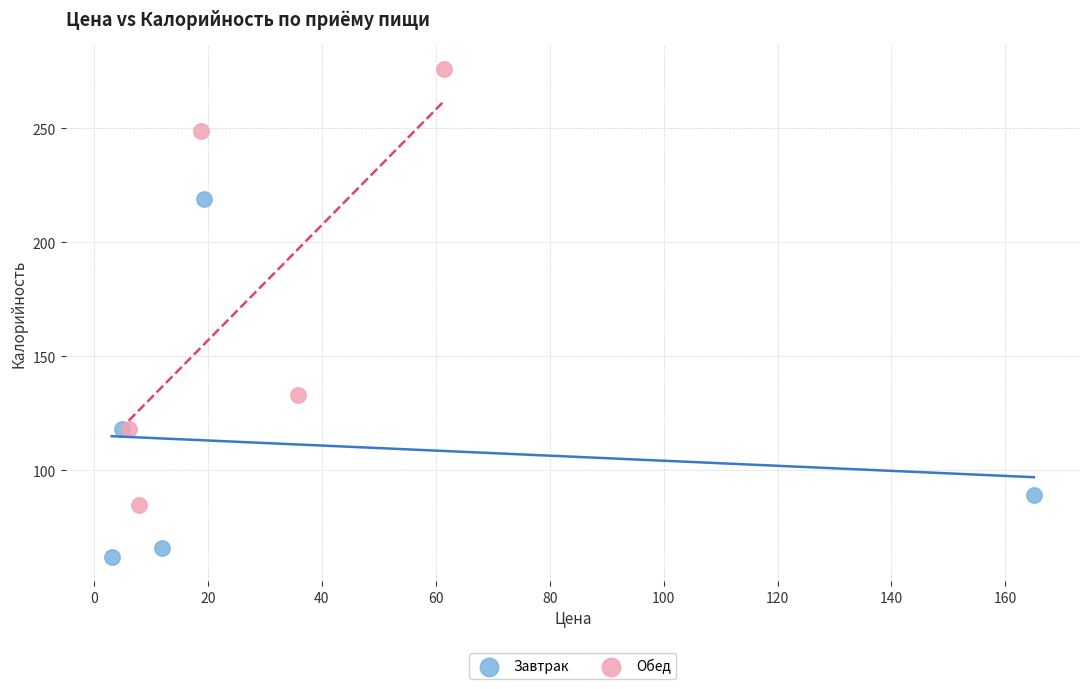

Which series contains the highest Y value?

Обед